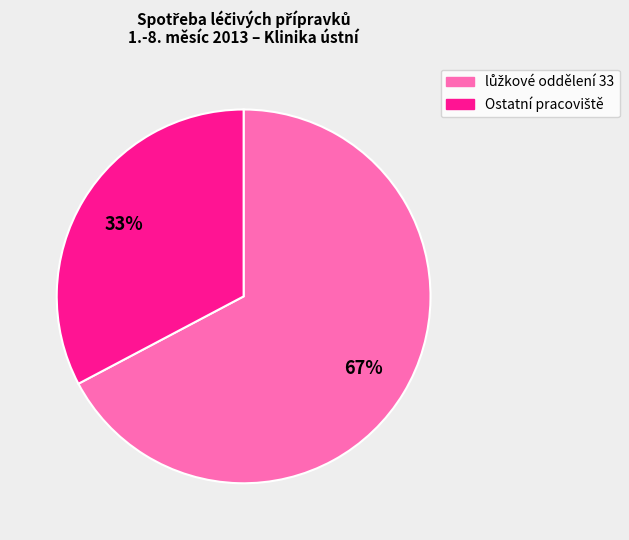

Is there any slice that represents more than half of the pie?

Yes